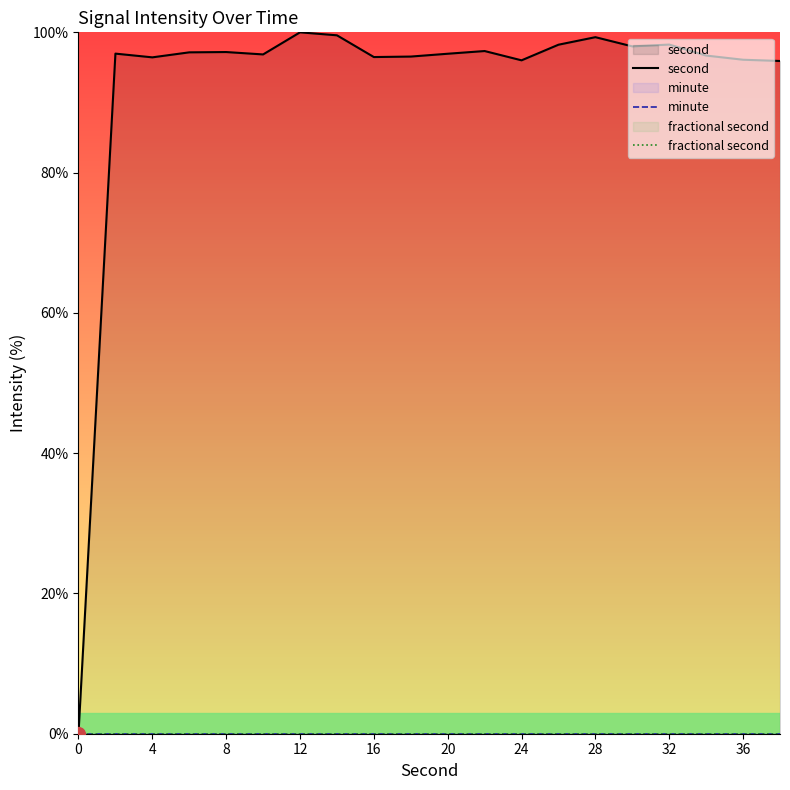

What is the total value across all series at 20?

96.9